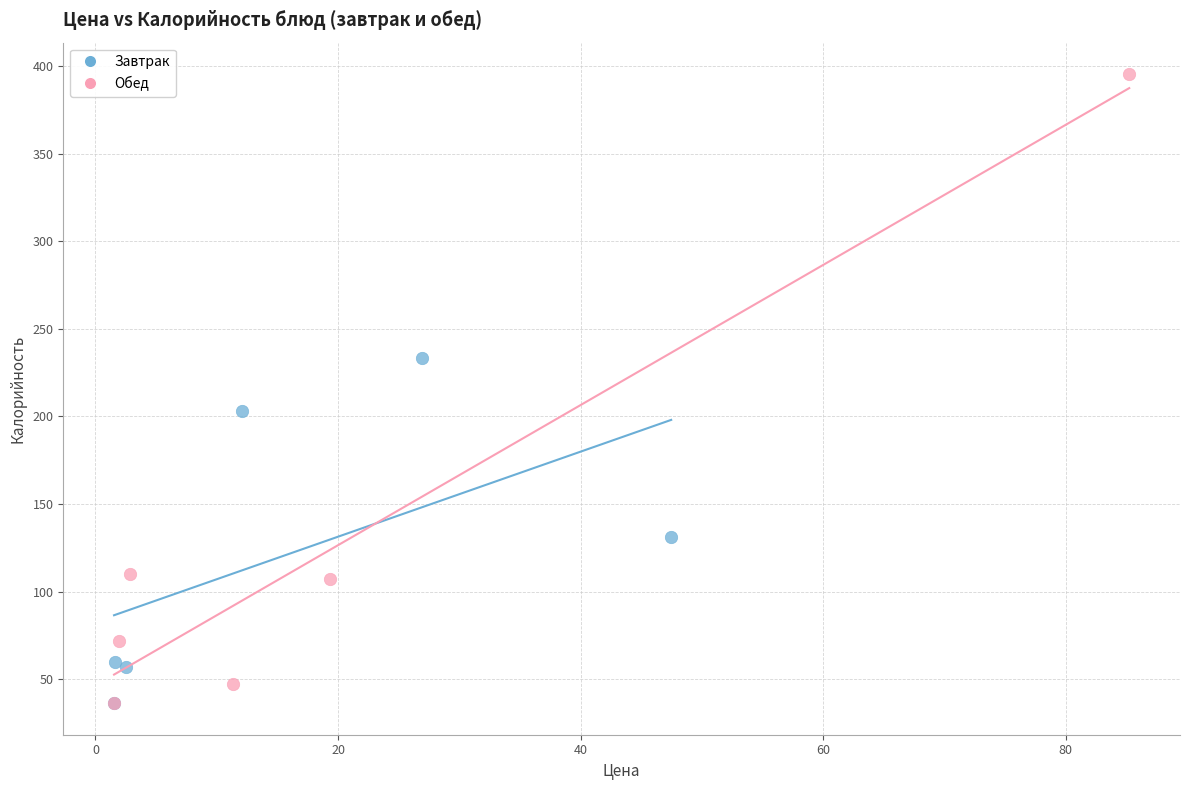

Which series has the widest spread of Y values?

Обед